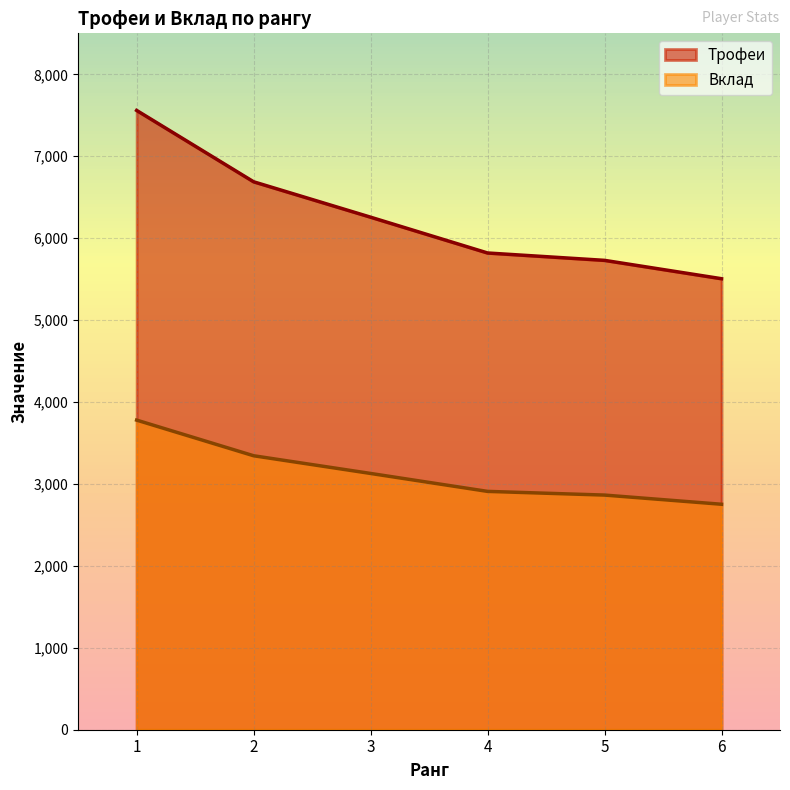

Count the number of data series in this chart.

2